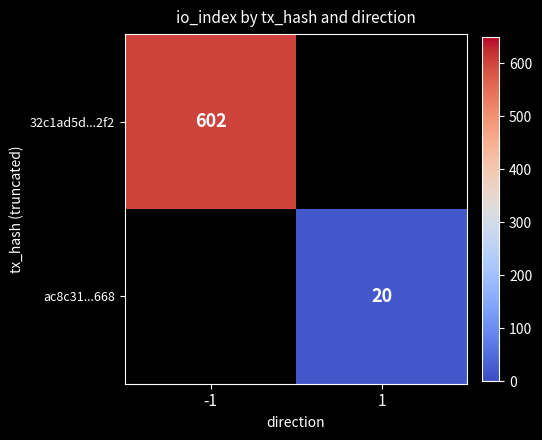

Is it true that 32c1ad5d...2f2 equals 602 at -1?

True